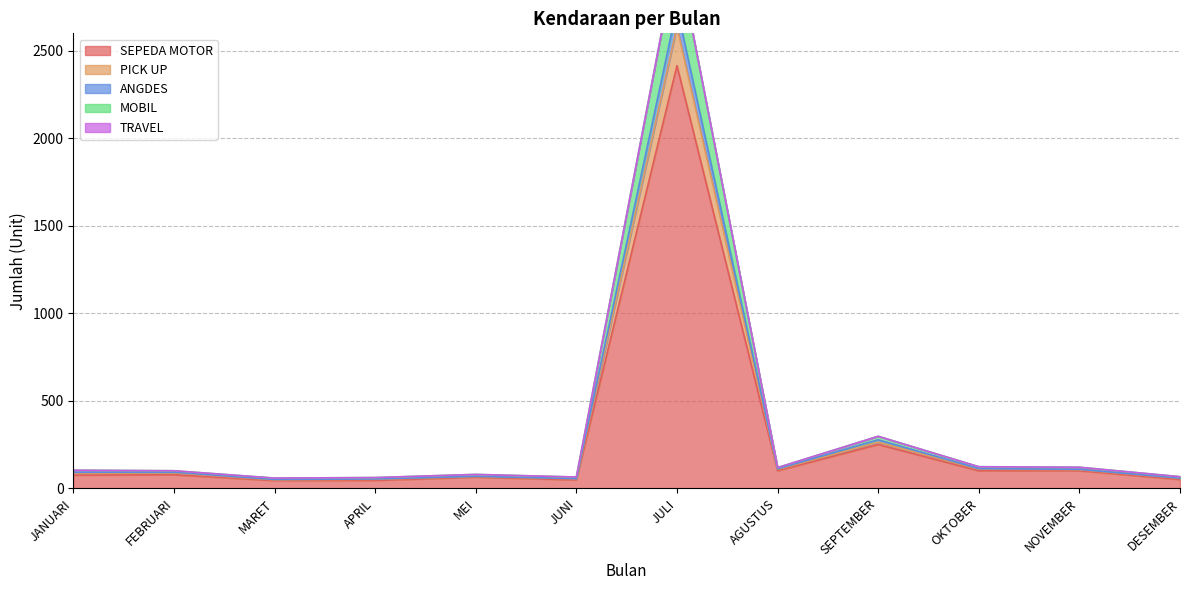

True or false: SEPEDA MOTOR and PICK UP intersect in this chart.

False